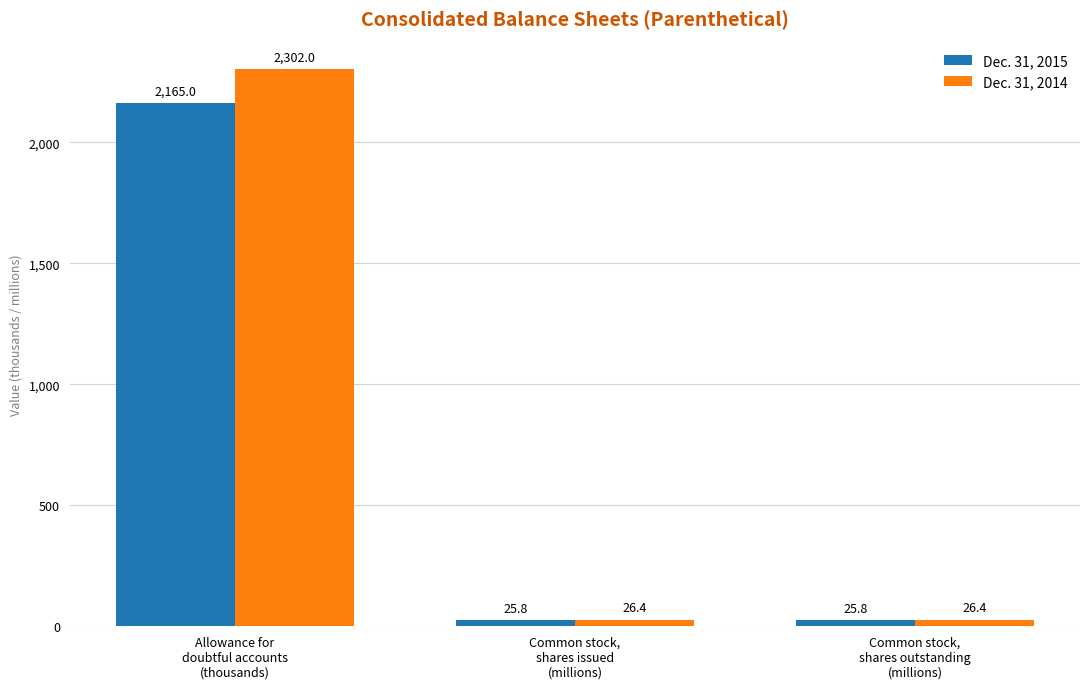

Is it true that Dec. 31, 2014 equals 1559.5 at Allowance for
doubtful accounts
(thousands)?

False